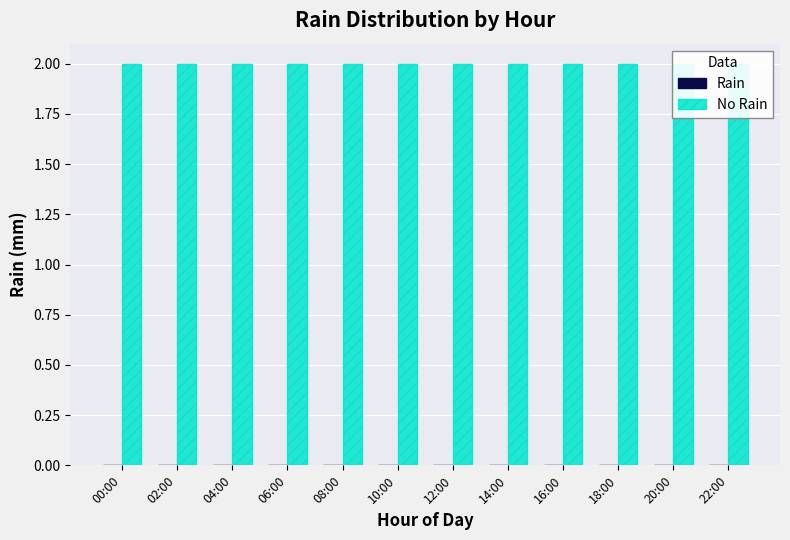

What is the spread (max minus min) of values at 06:00?

2